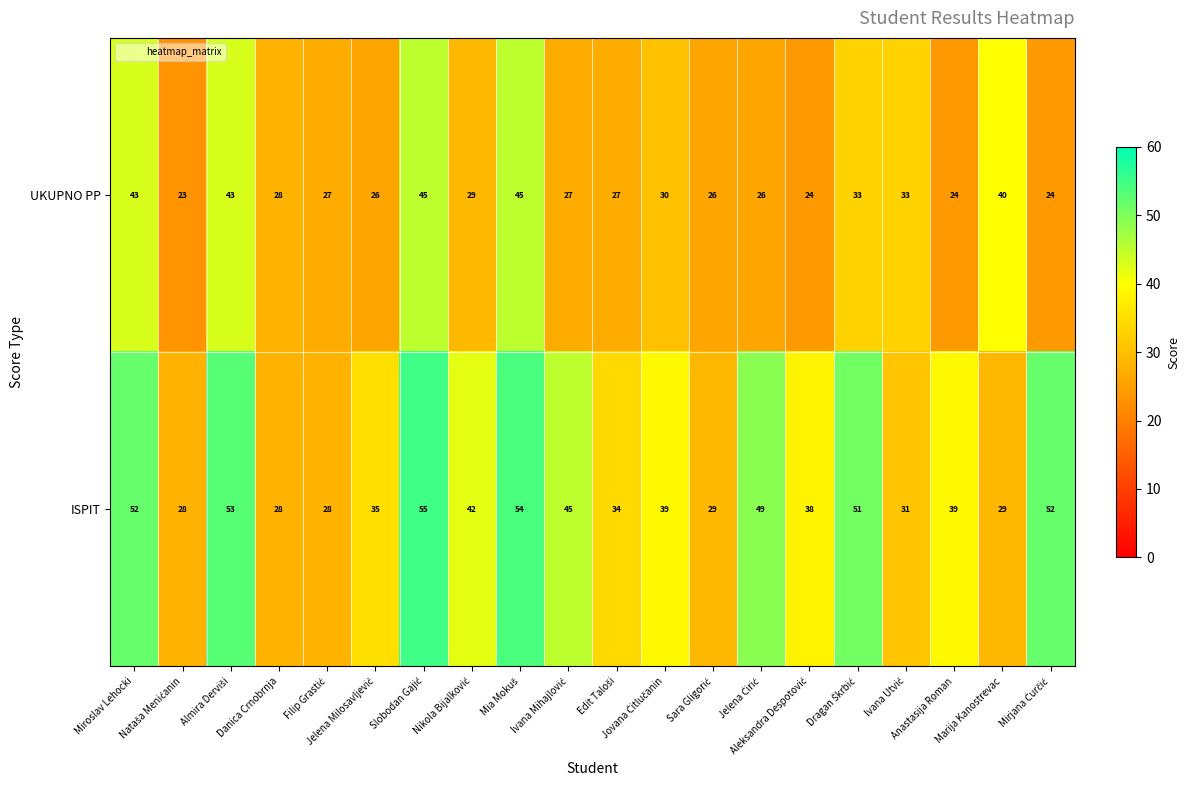

What is the lowest value of the UKUPNO PP series?

23